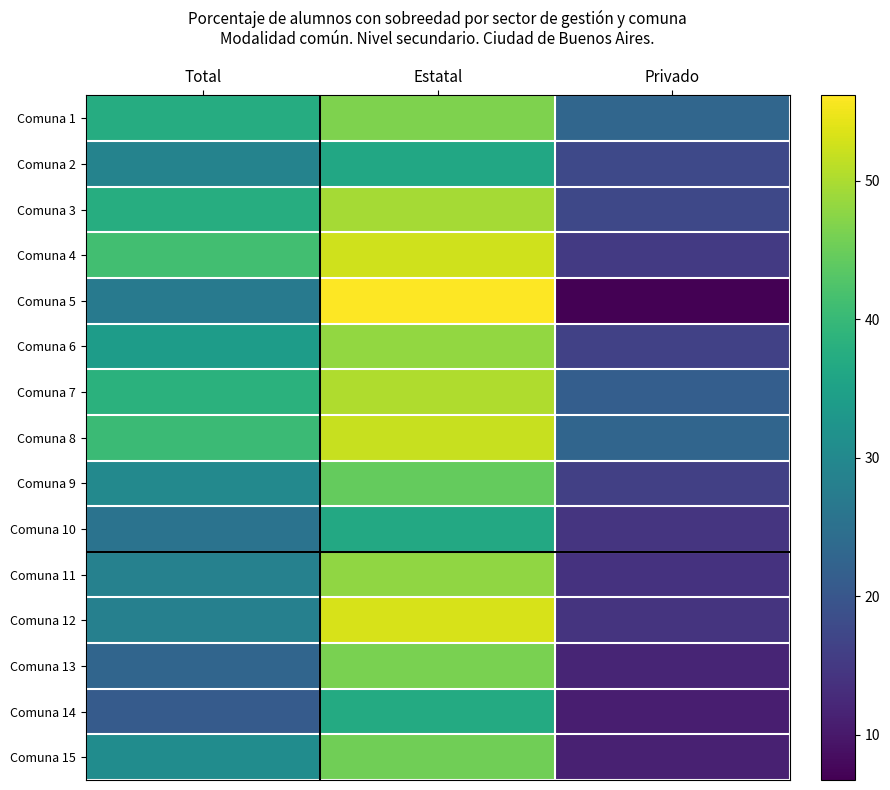

List the series in order of their peak value, lowest first.

Comuna 2, Comuna 10, Comuna 14, Comuna 9, Comuna 15, Comuna 13, Comuna 1, Comuna 11, Comuna 6, Comuna 3, Comuna 7, Comuna 8, Comuna 4, Comuna 12, Comuna 5